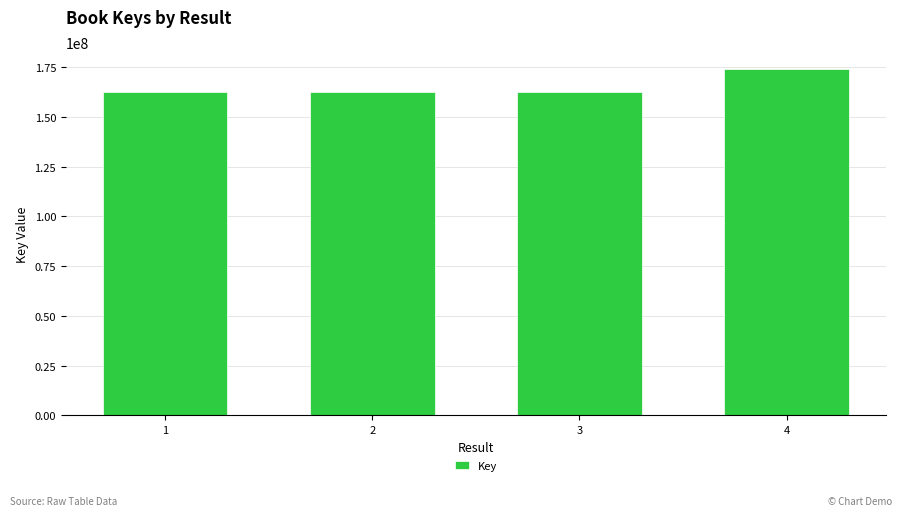

Are the bars grouped side by side (vs. stacked)?

No